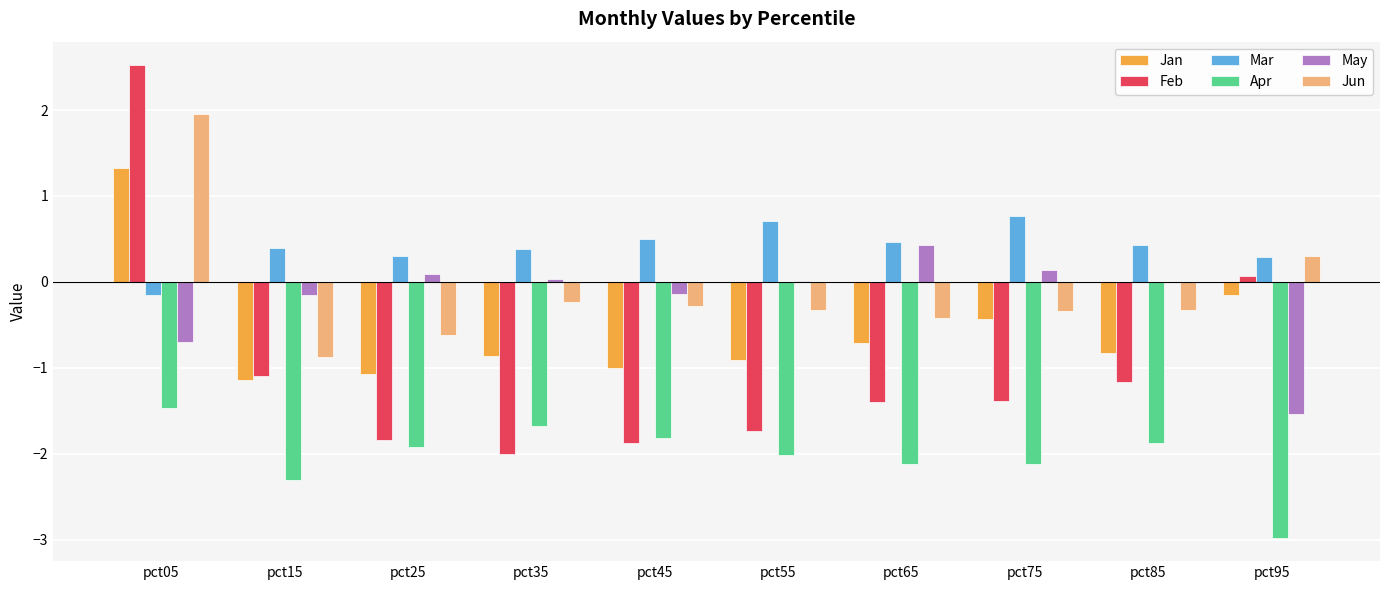

What value does the Jun series have at pct55?

-0.3